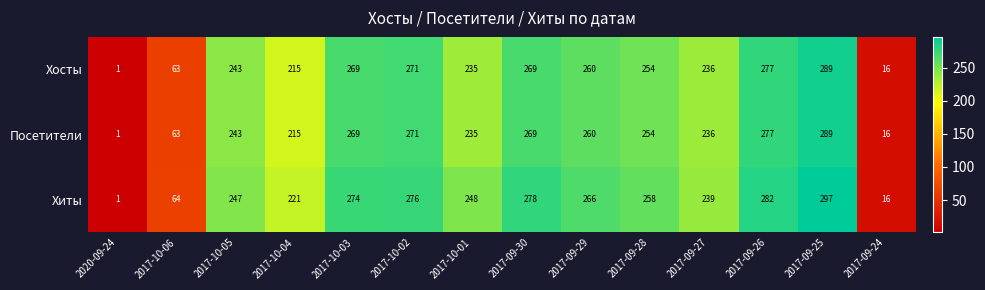

True or false: Посетители has a value of 271 at 2017-10-02.

True